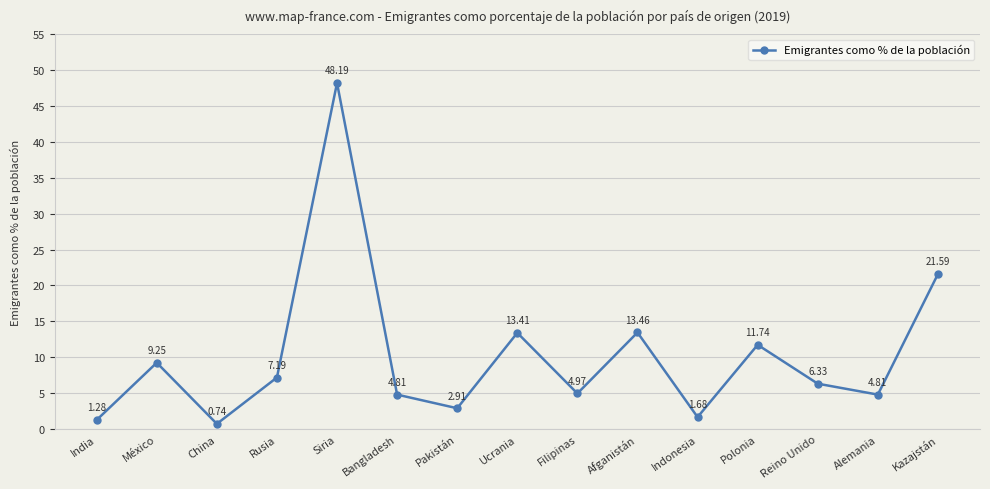

At which label does the data first exceed 6?

México